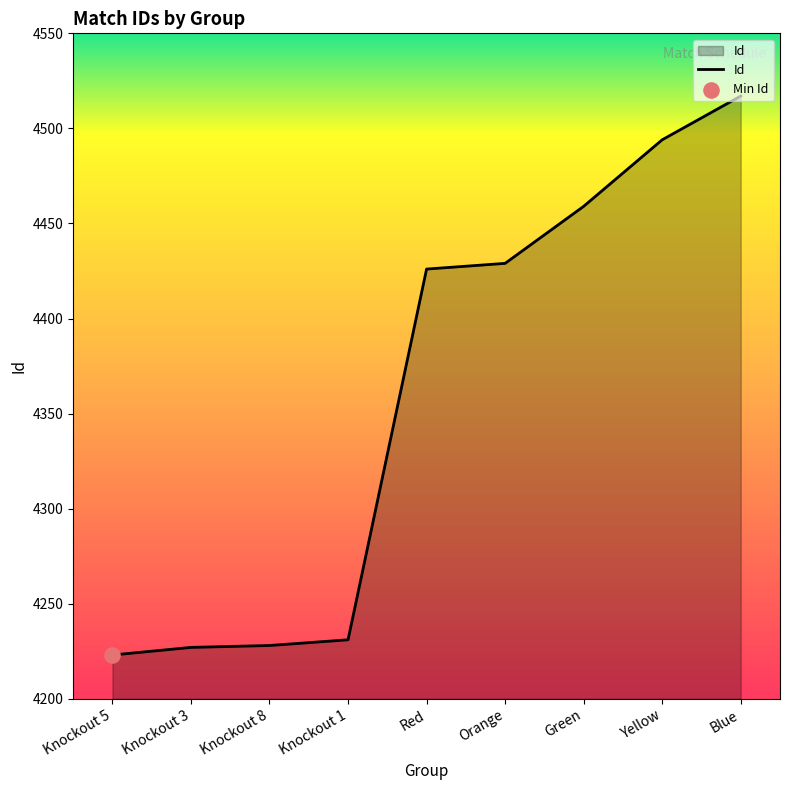

What is the change in value from Knockout 3 to Knockout 1?

+4